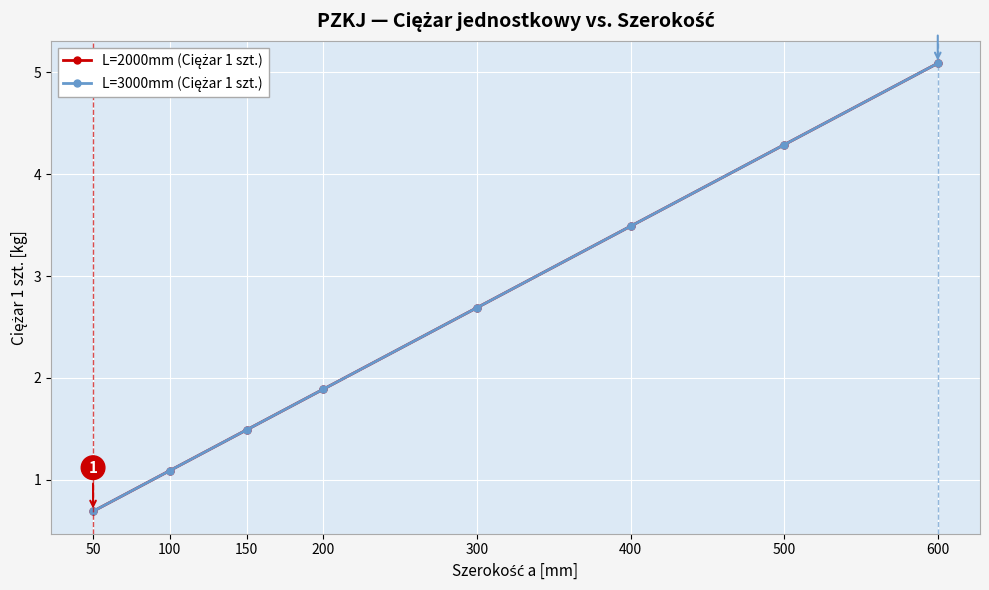

What is the difference between the L=2000mm (Ciężar 1 szt.) values at 600 and 200?

3.2